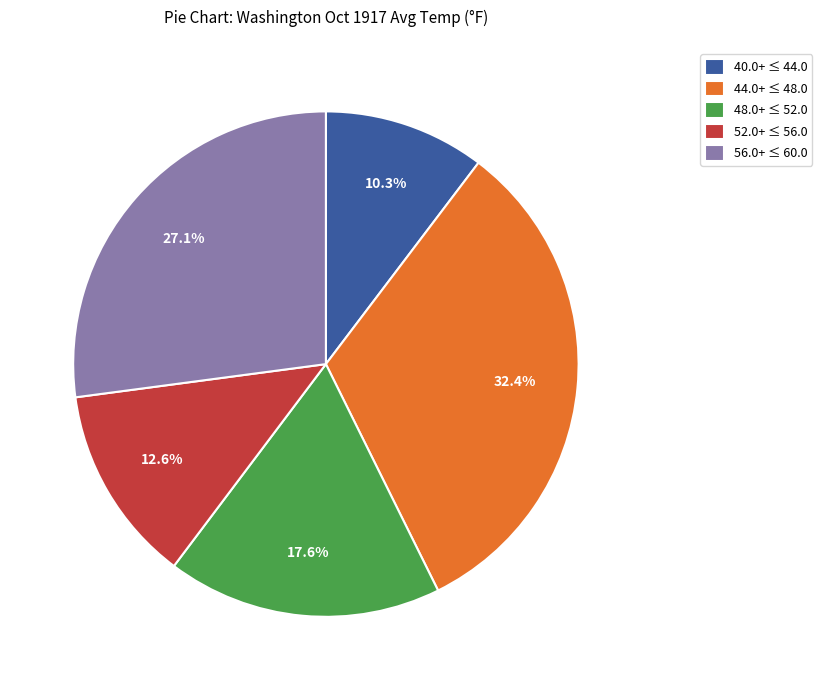

Combined, do 48.0+ ≤ 52.0 and 52.0+ ≤ 56.0 account for over 50%?

No